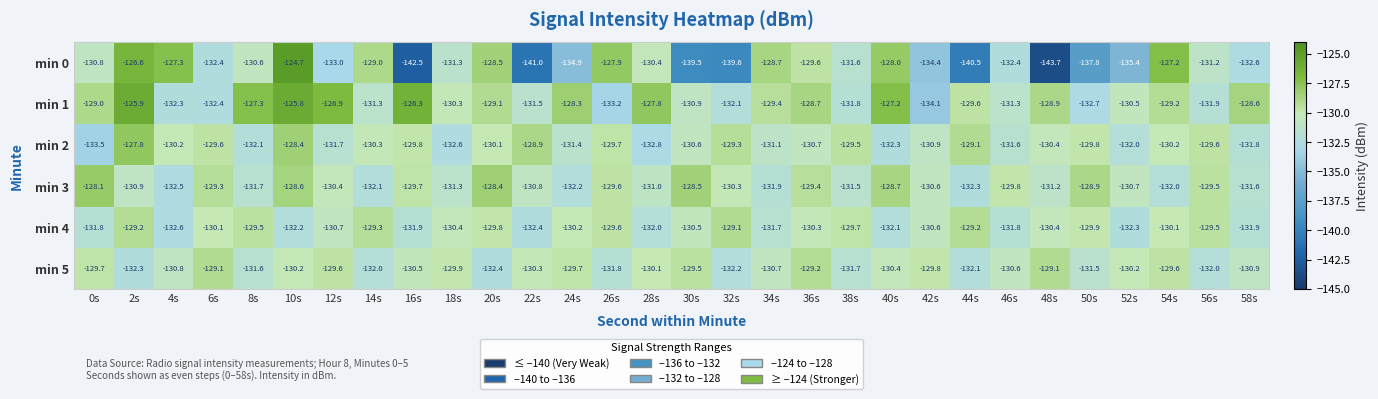

What is the difference between the highest and lowest values at 6s?

3.3